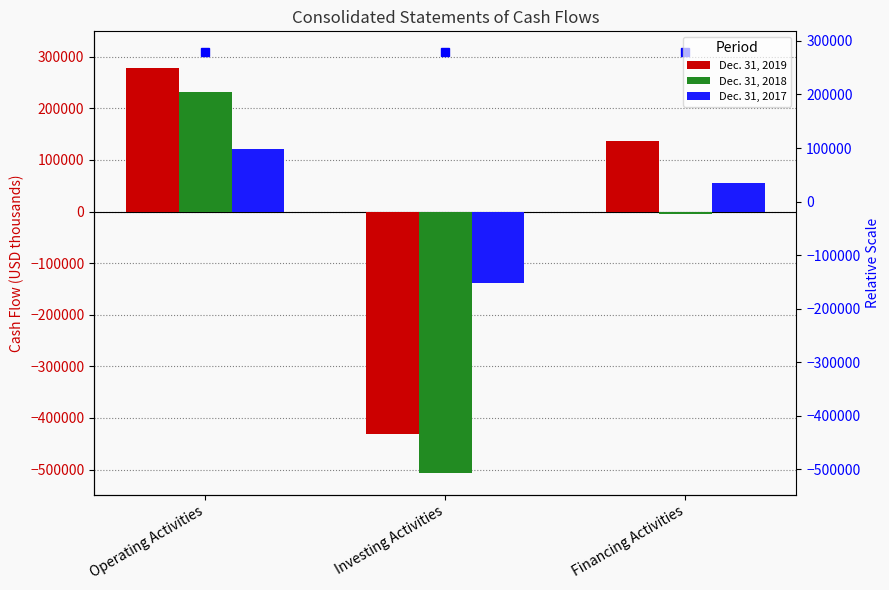

True or false: Dec. 31, 2017 has a value of -30585 at Investing Activities.

False